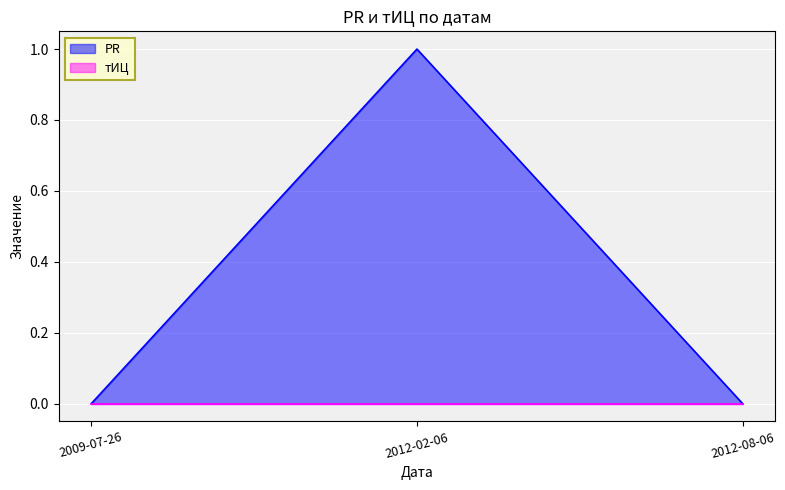

What position from the right is 2009-07-26?

3